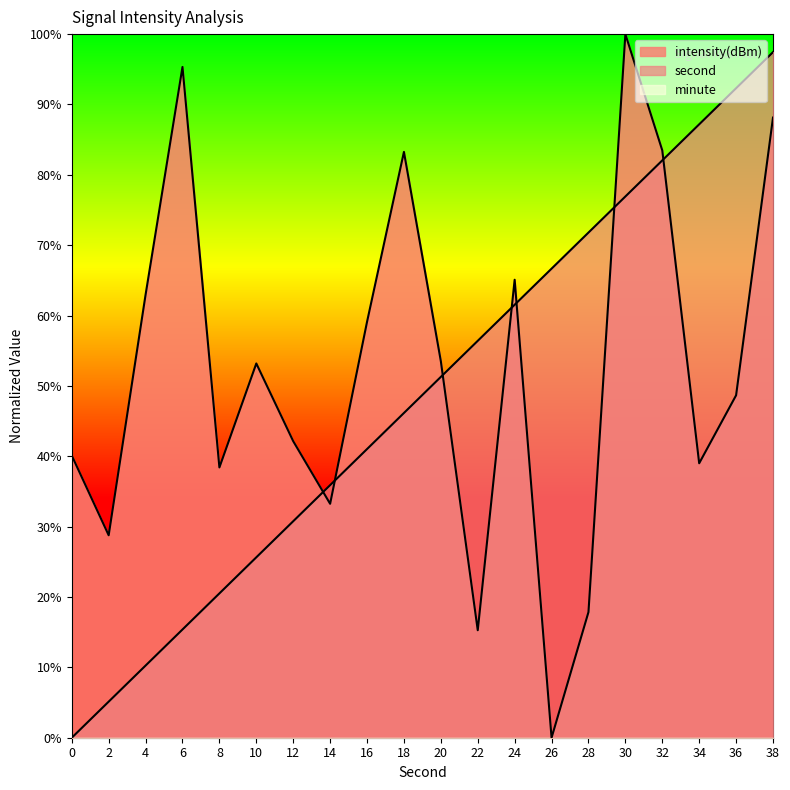

Between 20 and 32, which series saw the biggest shift?

second